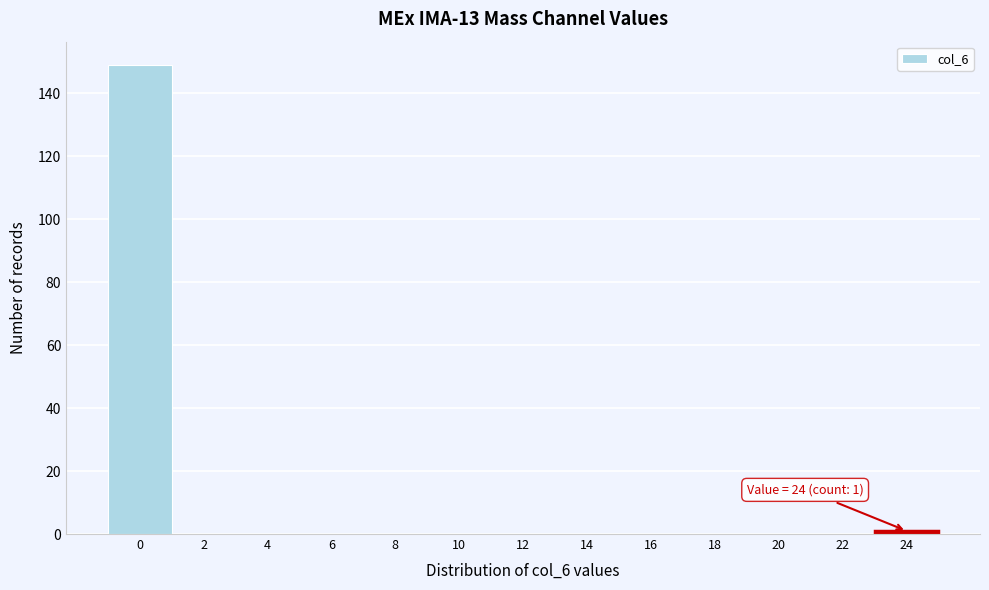

Reading right to left, transcribe all the data shown in this chart.

24=1	22=0	20=0	18=0	16=0	14=0	12=0	10=0	8=0	6=0	4=0	2=0	0=149